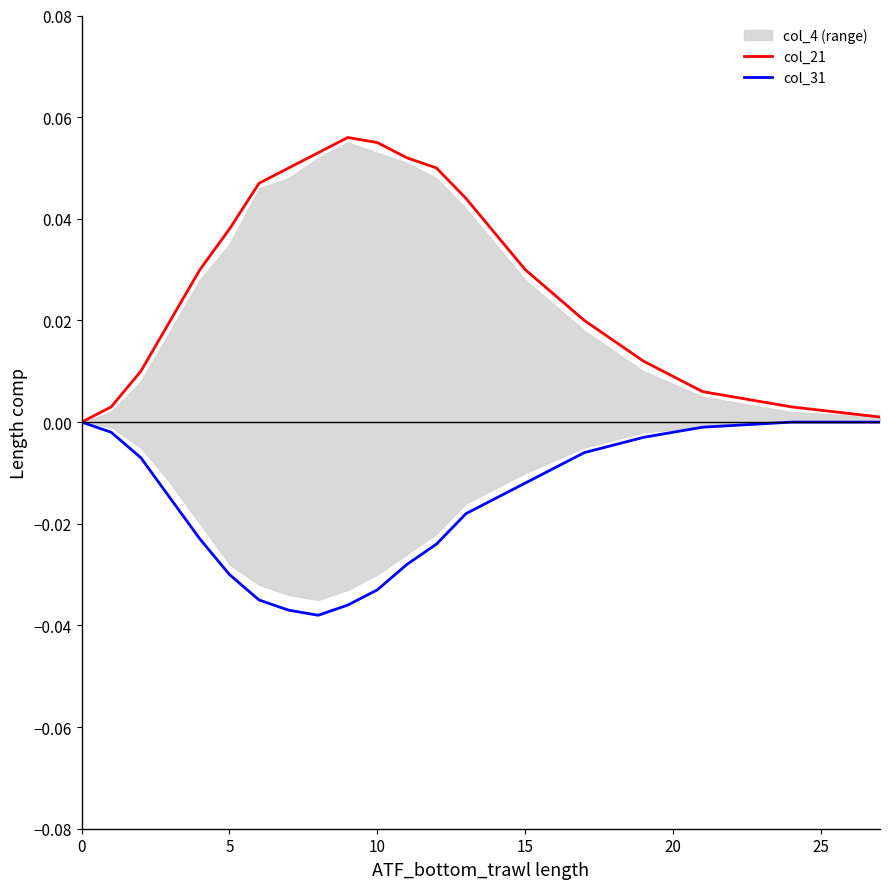

The value of col_21 at 16 is 0.0. True or false?

False